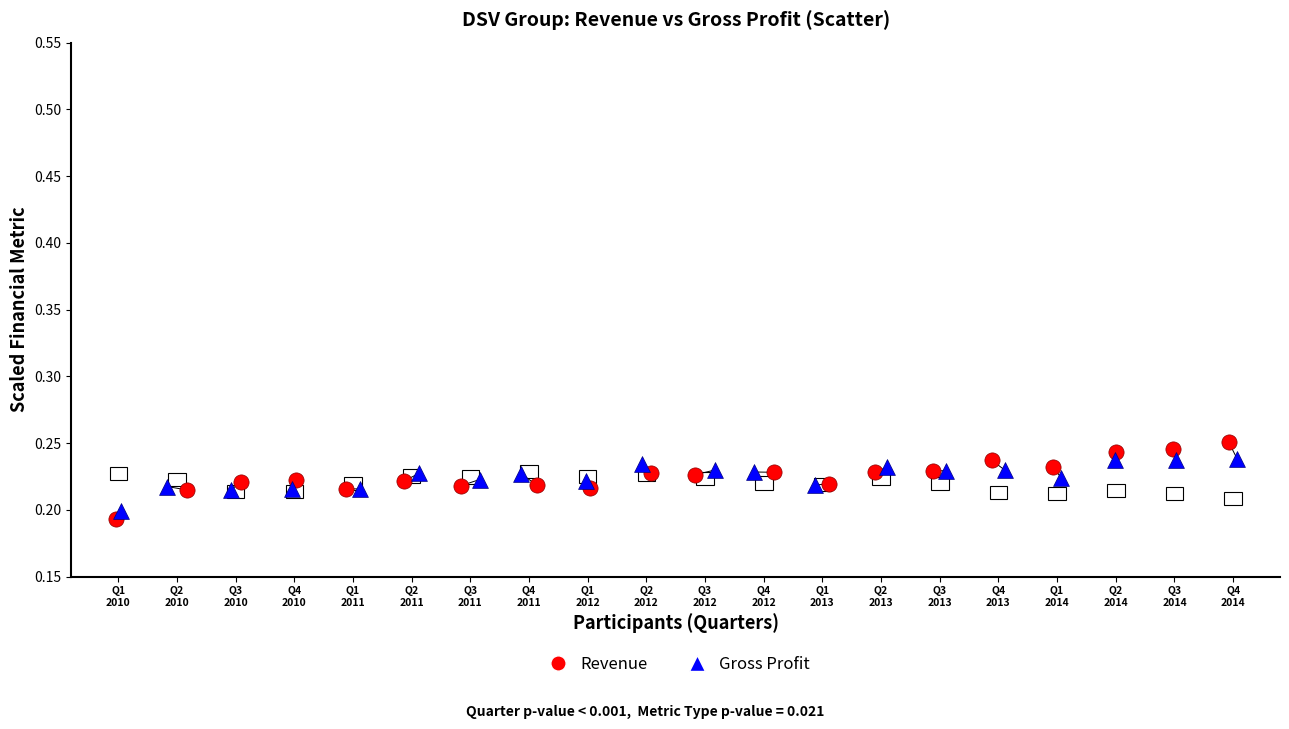

Which series contains the lowest Y value?

Revenue